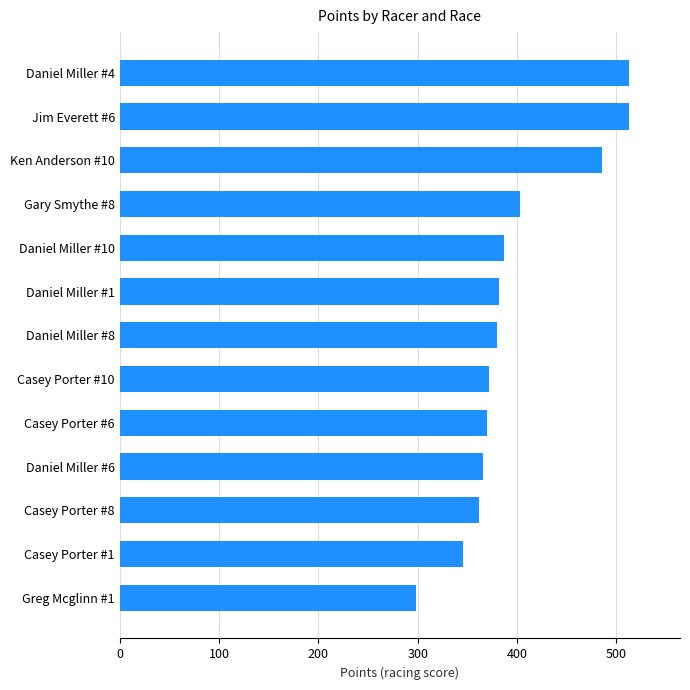

The value at Casey Porter #10 is 372.2. True or false?

True